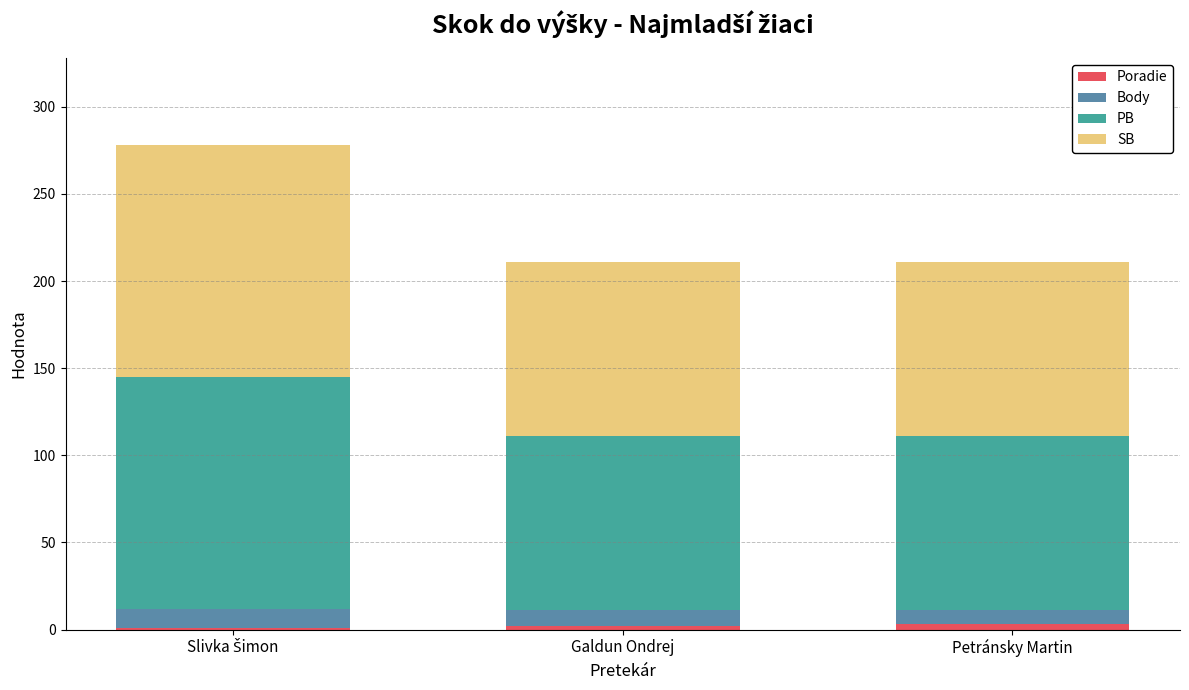

Where is Body nearest to the value 9?

Galdun Ondrej